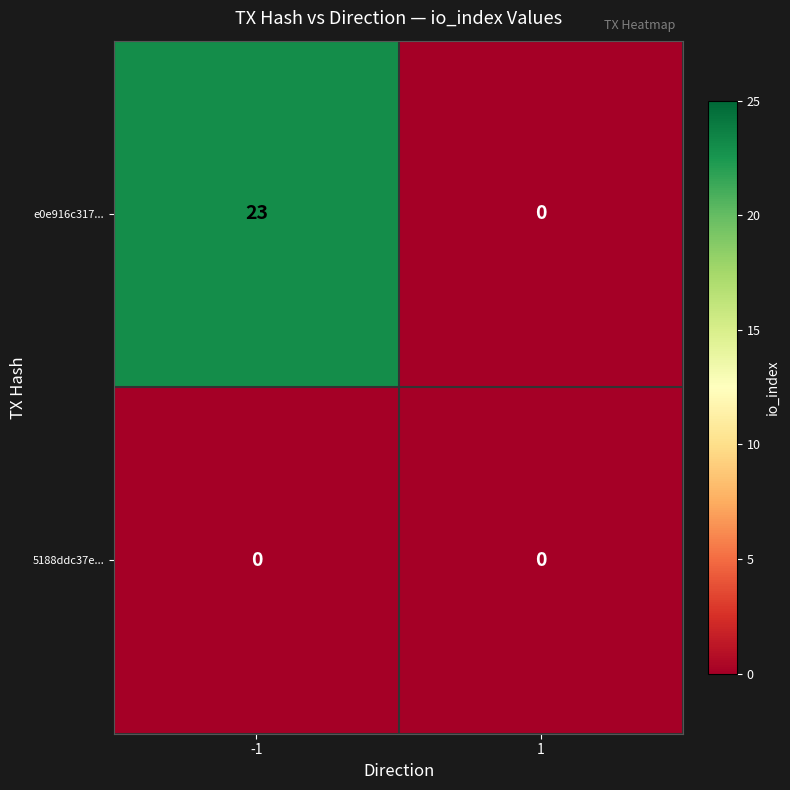

List the series in order of their overall mean, highest first.

e0e916c317..., 5188ddc37e...